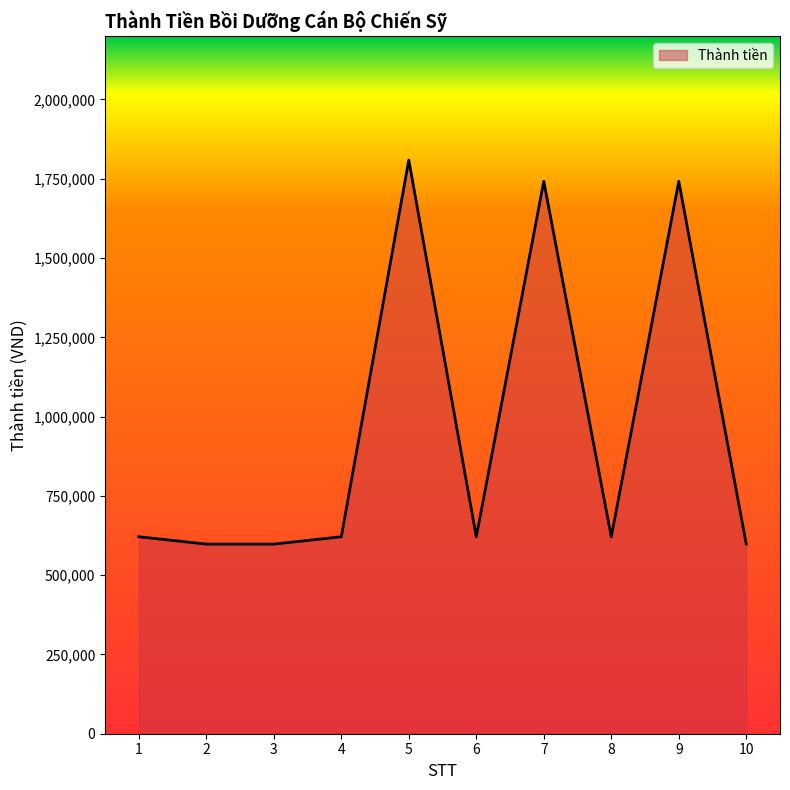

Between 4 and 7, which is larger?

7